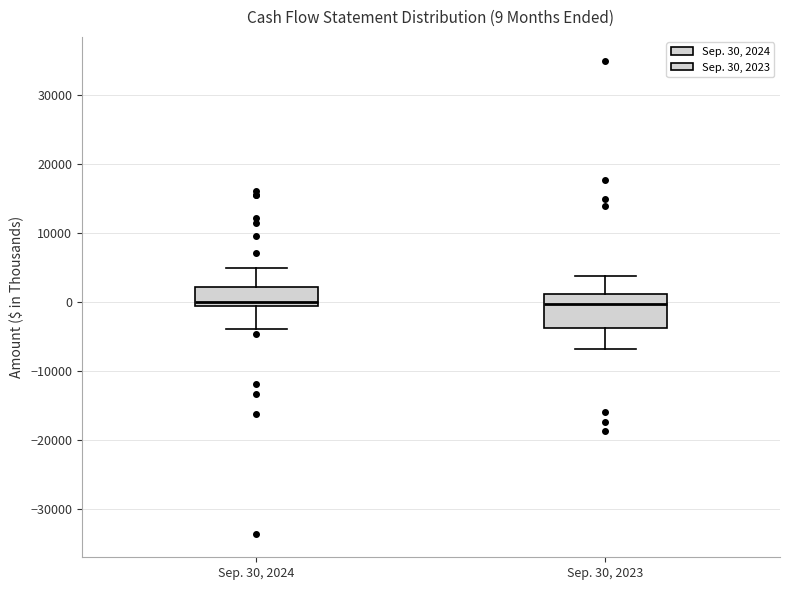

Comparing the boxes themselves (not the whiskers), which one is the tallest?

Sep. 30, 2023